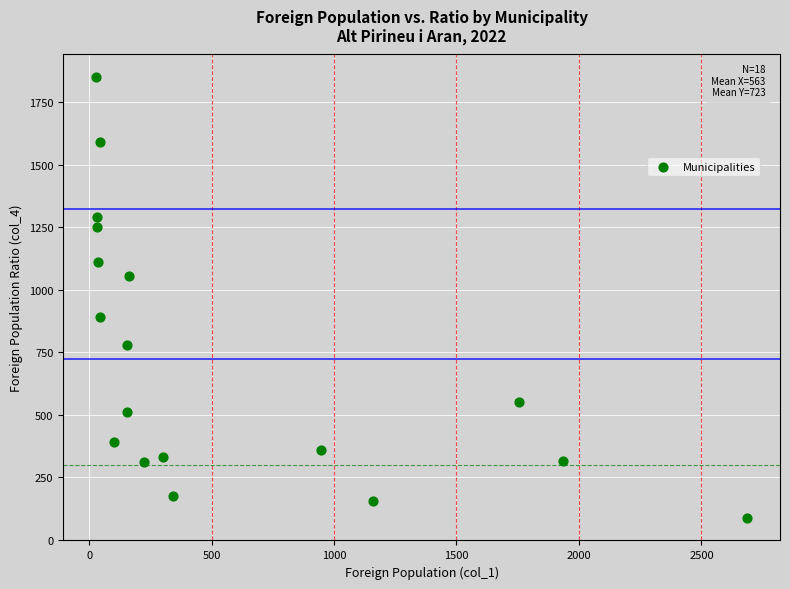

What is the range of Y values (max minus min)?

1766